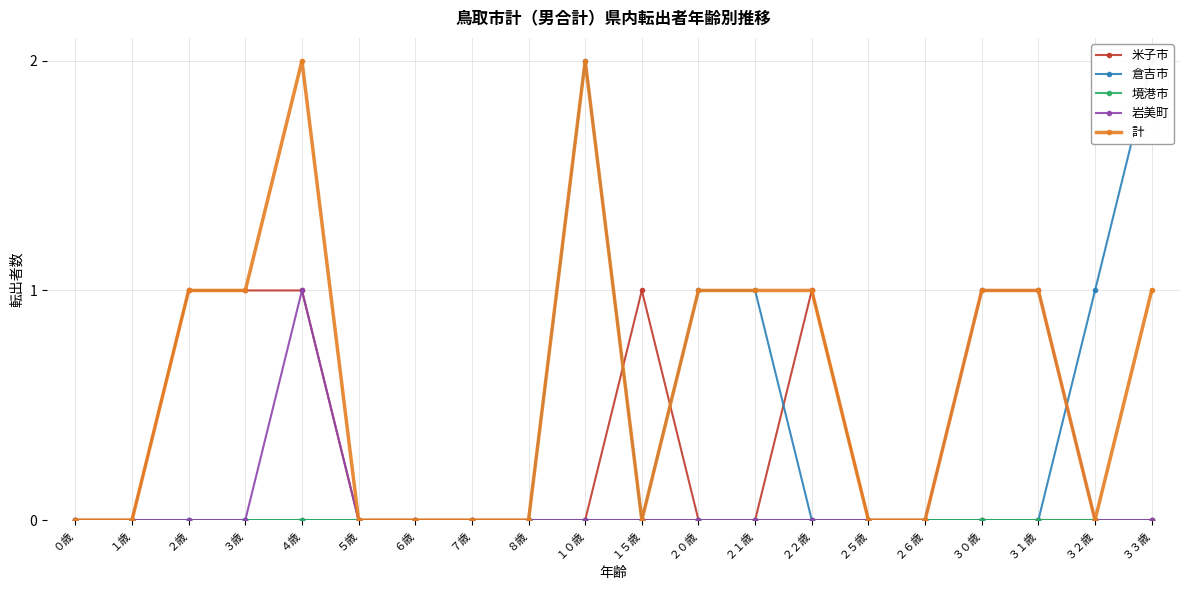

True or false: 境港市 and 計 intersect in this chart.

False